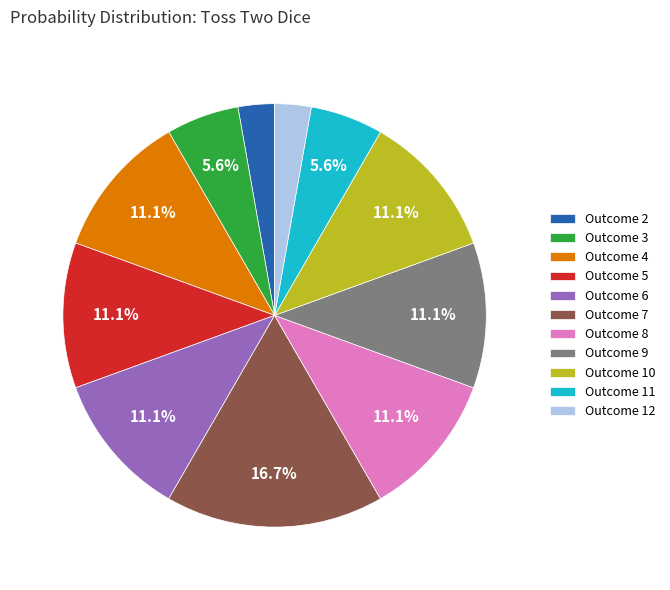

Is there any slice that represents more than half of the pie?

No